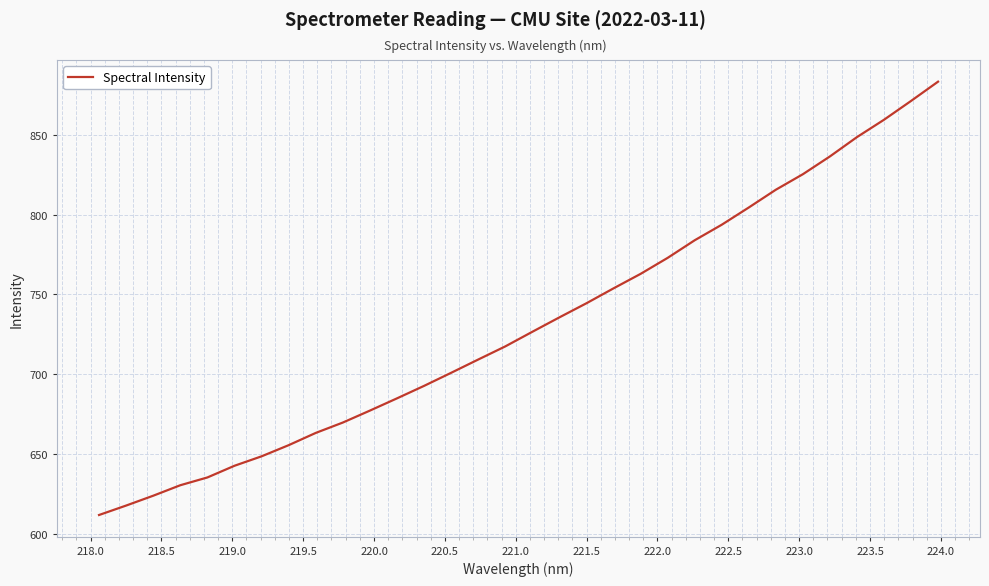

What is the greatest value displayed?

883.2